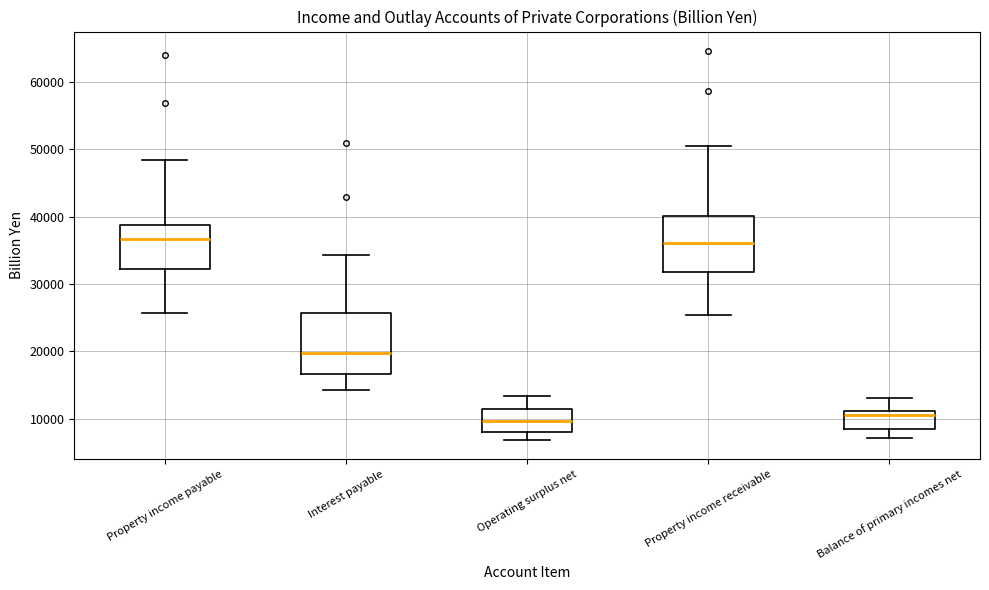

Reading left to right, transcribe this box plot: for each box, give where its median line is, the range the box spans, and where its two whiskers end, as read against the y-axis. The values are not printed on the chart, so give them approximately, as read against the axis.

Property income payable: median 37000, box 32000 to 39000, whiskers 26000 to 48000
Interest payable: median 20000, box 17000 to 26000, whiskers 14000 to 34000
Operating surplus net: median 10000, box 8000 to 11000, whiskers 7000 to 13000
Property income receivable: median 36000, box 32000 to 40000, whiskers 25000 to 51000
Balance of primary incomes net: median 10000, box 8000 to 11000, whiskers 7000 to 13000